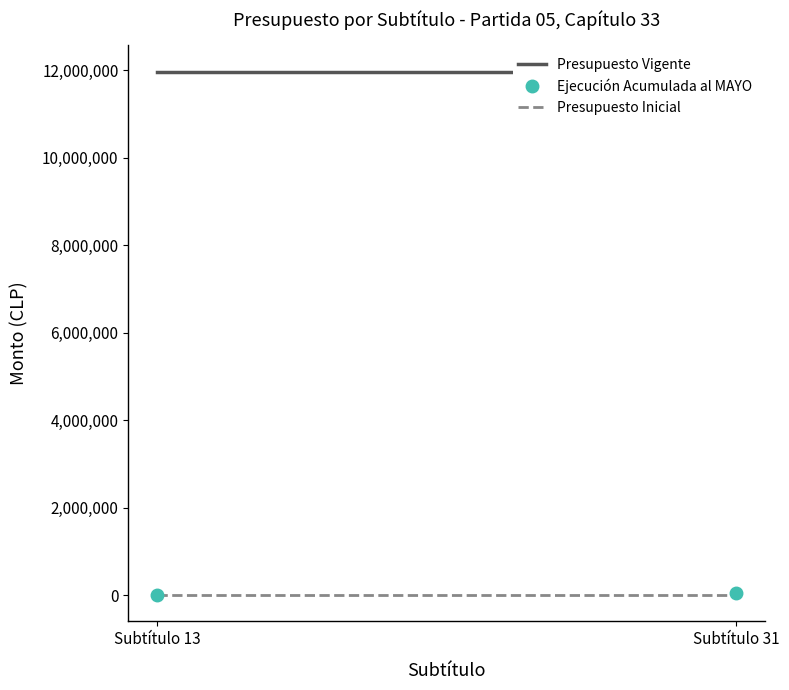

How many data points in Ejecución Acumulada al MAYO are less than 41143?

1